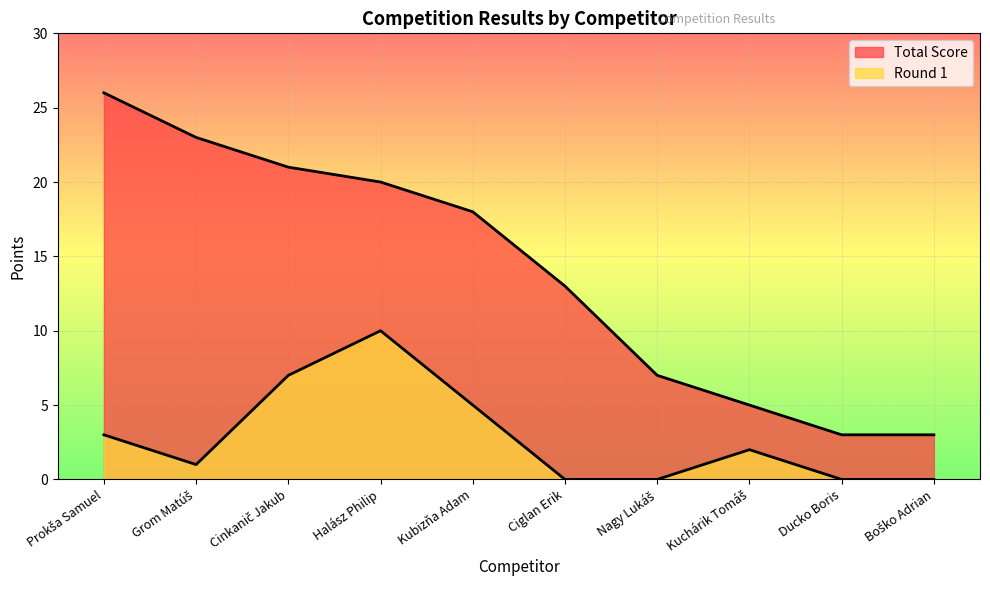

True or false: Round 1 and Total Score cross at least once.

False